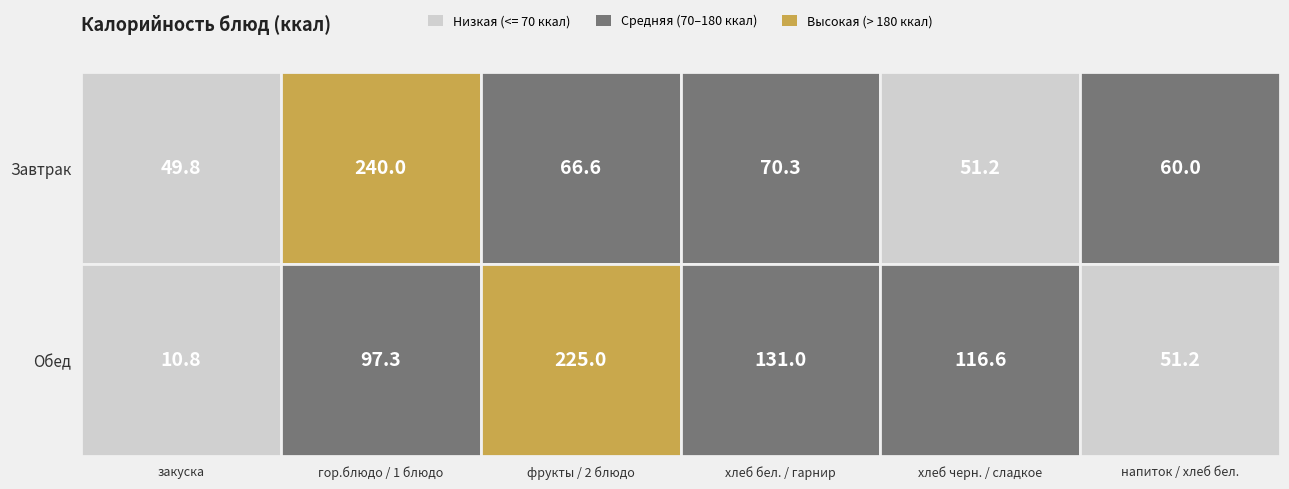

Which series changed the most between 1 and 2?

Завтрак